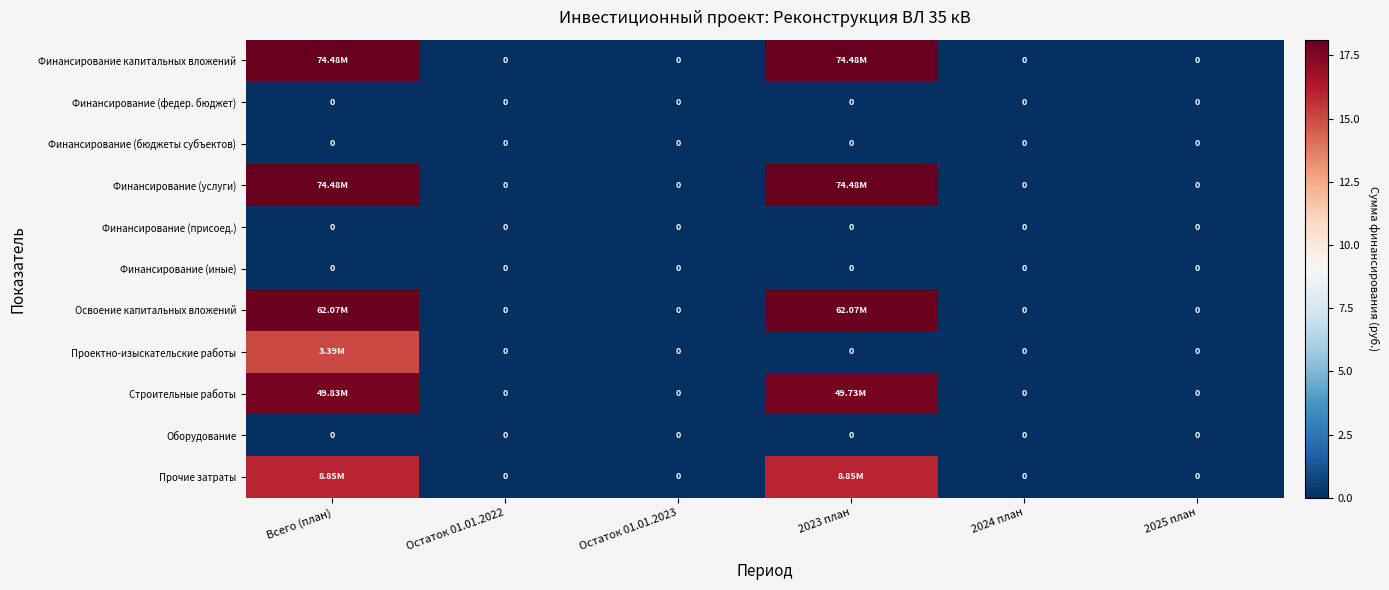

List the series in order of their peak value, lowest first.

Финансирование (федер. бюджет), Финансирование (бюджеты субъектов), Финансирование (присоед.), Финансирование (иные), Оборудование, Проектно-изыскательские работы, Прочие затраты, Строительные работы, Освоение капитальных вложений, Финансирование капитальных вложений, Финансирование (услуги)